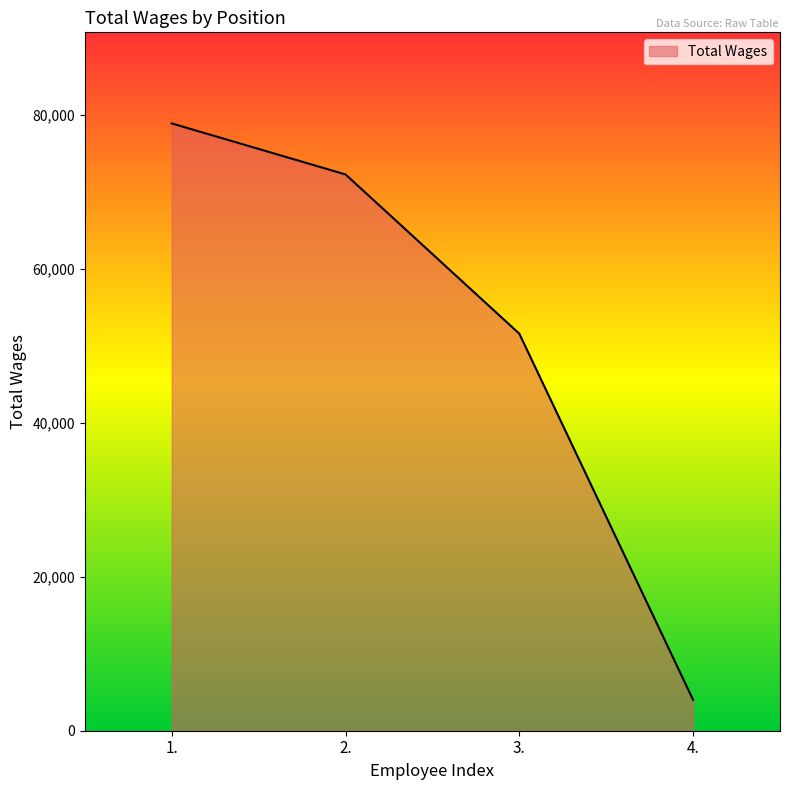

True or false: the data shows 35159 at 3..

False